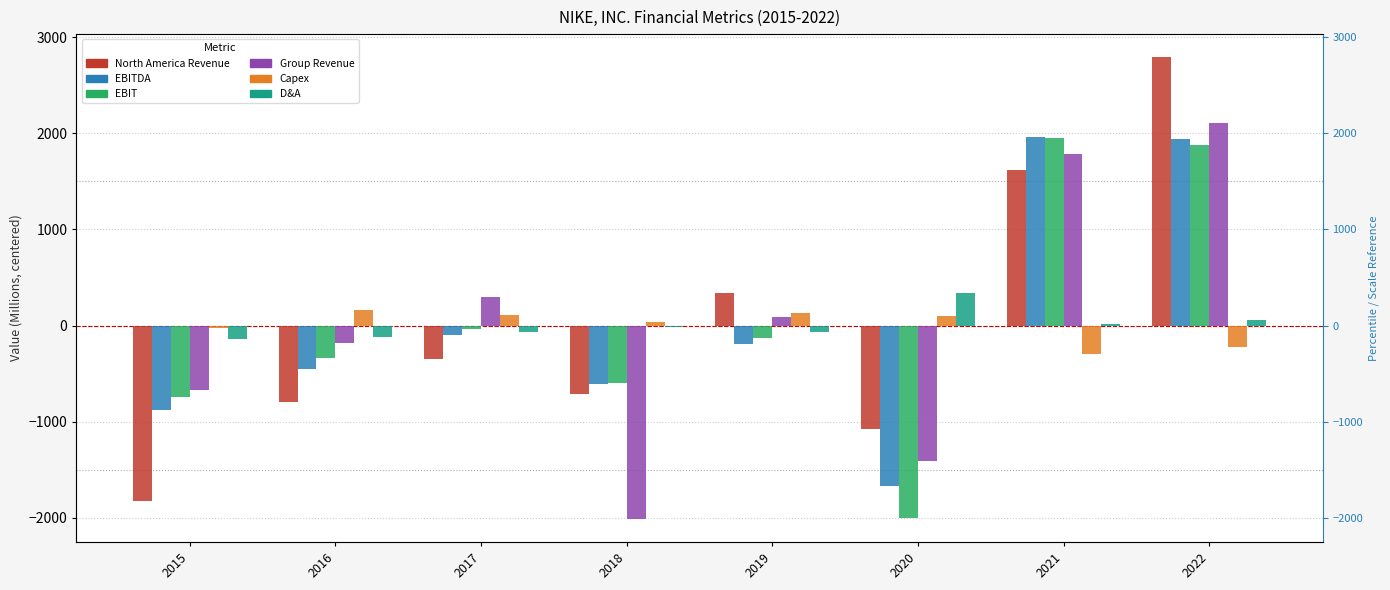

What are all the series names shown in the legend?

North America Revenue, EBITDA, EBIT, Group Revenue, Capex, D&A